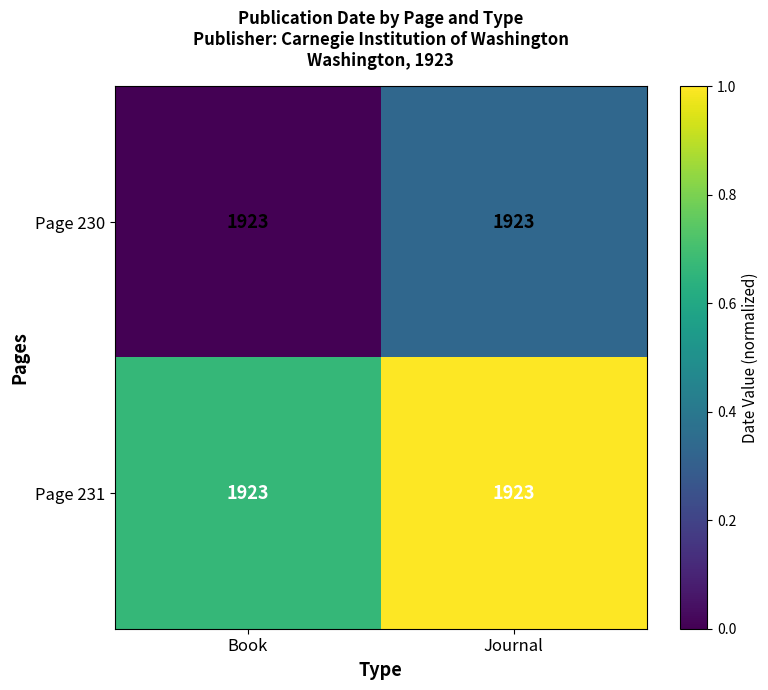

Is the value of Page 231 at Journal greater than the value of Page 230 at Book?

Yes